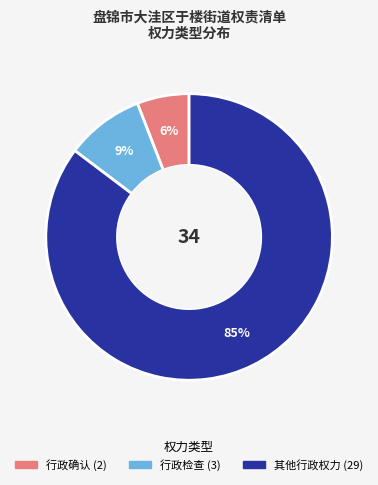

Is there a majority slice in this chart?

Yes